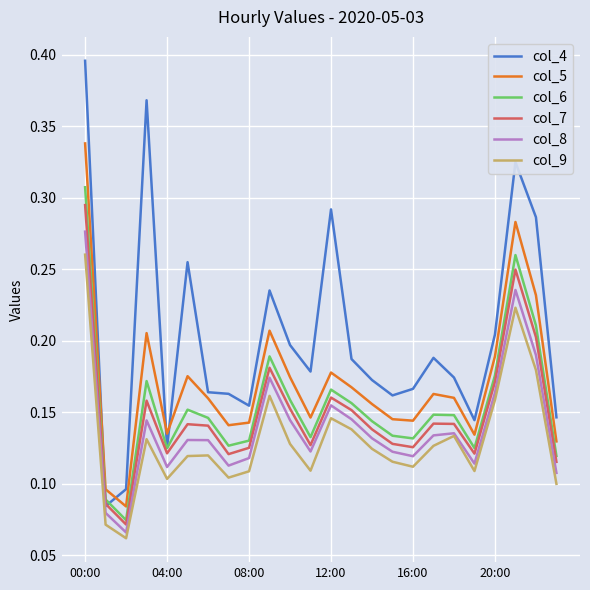

Which series has the largest range (max minus min)?

col_4